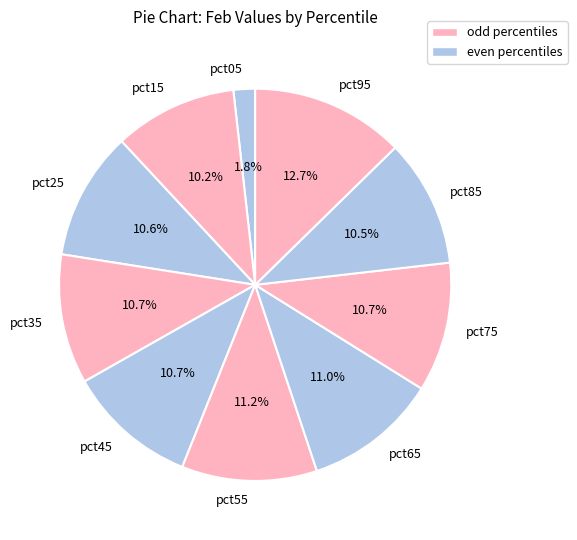

How many segments does this pie chart have?

10